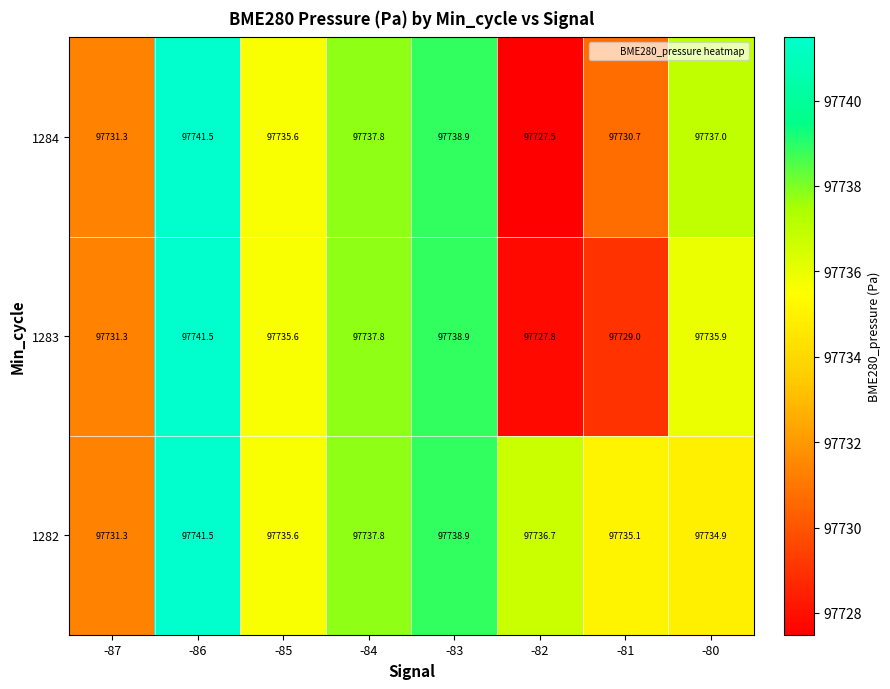

What is the greatest value displayed?

97741.5